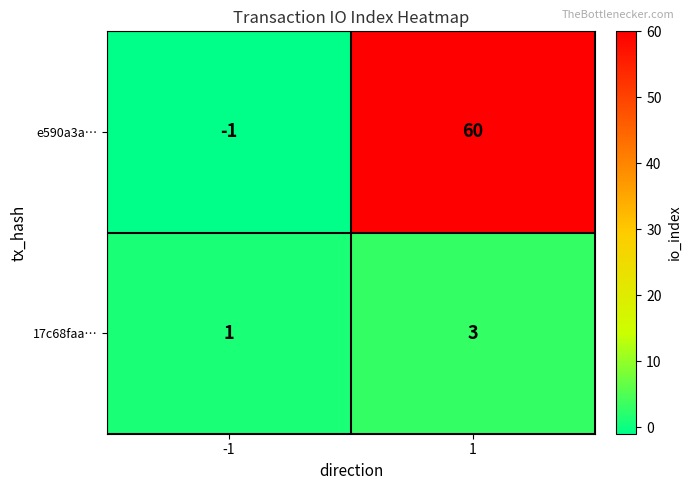

Reading left to right, transcribe all the data shown in this chart.

e590a3a…: -1	60
17c68faa…: 1	3